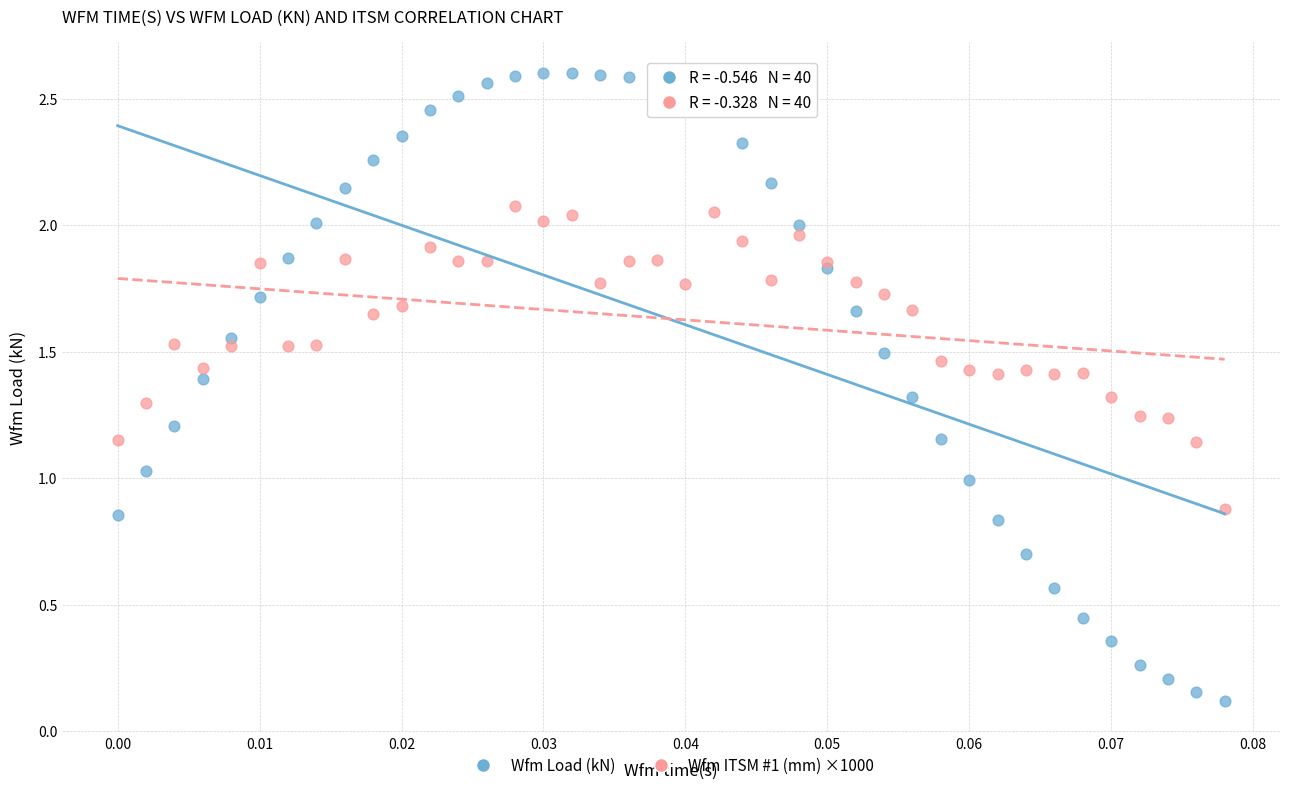

Which series contains the lowest Y value?

Wfm Load (kN)